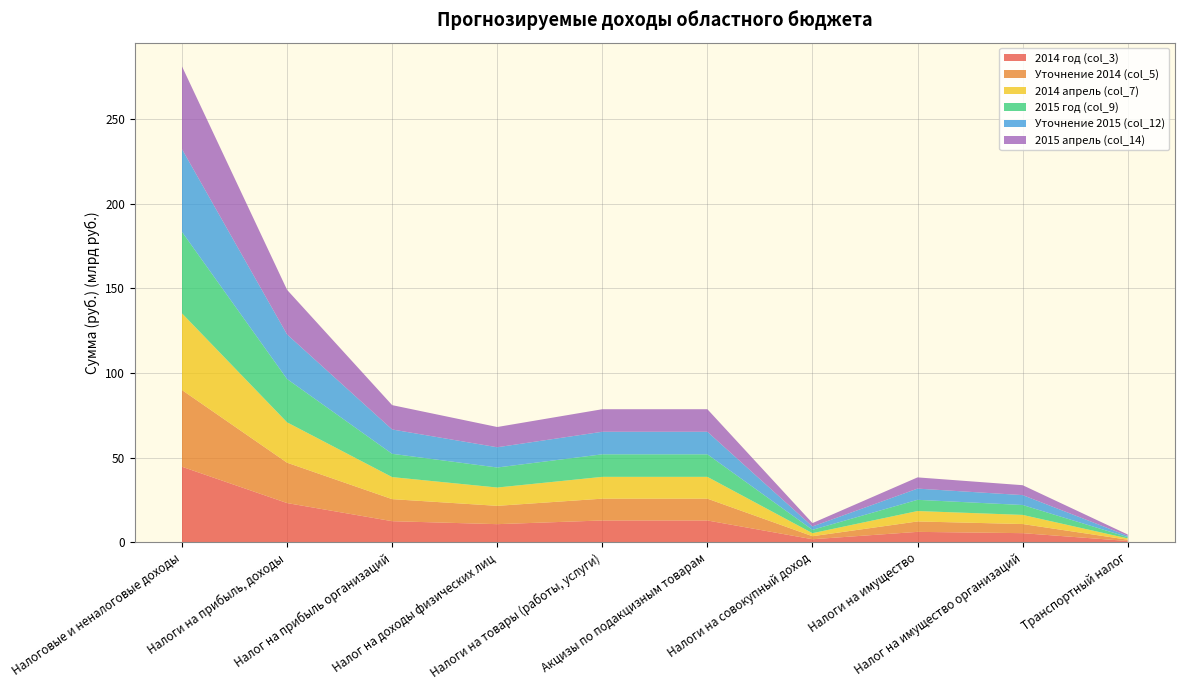

Reading left to right, what are all the values shown in this chart?

2014 год (col_3): 44636239200	23174915000	12465300000	10709615000	12889000000	12889000000	1793013000	6155100000	5392800000	760900000
Уточнение 2014 (col_5): 45314239200	23852915000	13027300000	10825615000	12889000000	12889000000	1793013000	6155100000	5392800000	760900000
2014 апрель (col_7): 45314239200	23852915000	13027300000	10825615000	12889000000	12889000000	1793013000	6155100000	5392800000	760900000
2015 год (col_9): 48147826600	25597627000	13761700000	11835927000	13321500000	13321500000	1983617000	6627500000	5852700000	773400000
Уточнение 2015 (col_12): 48894626600	26344427000	14382100000	11962327000	13321500000	13321500000	1983617000	6627500000	5852700000	773400000
2015 апрель (col_14): 48894626600	26344427000	14382100000	11962327000	13321500000	13321500000	1983617000	6627500000	5852700000	773400000